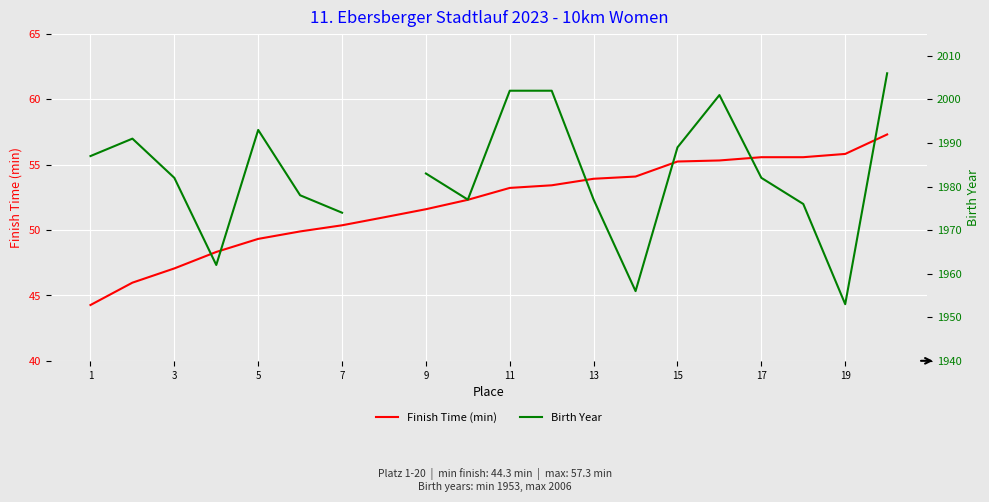

Count the number of data series in this chart.

2